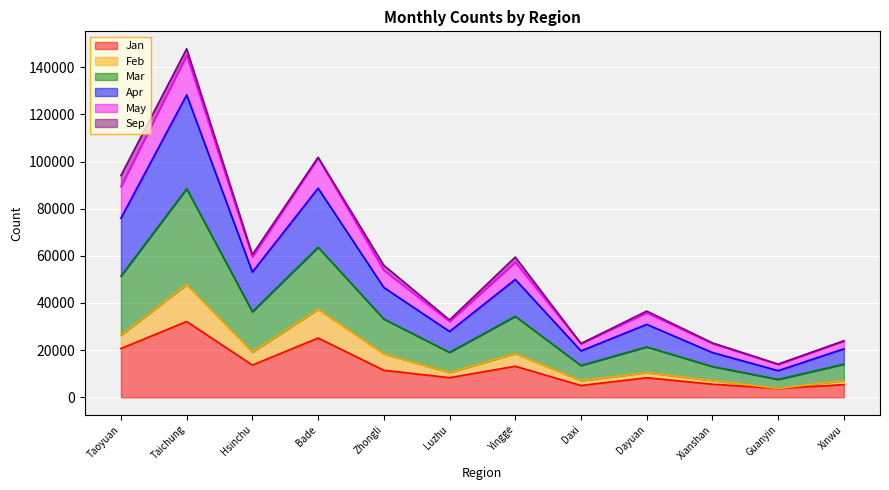

What is the greatest value displayed?

147850